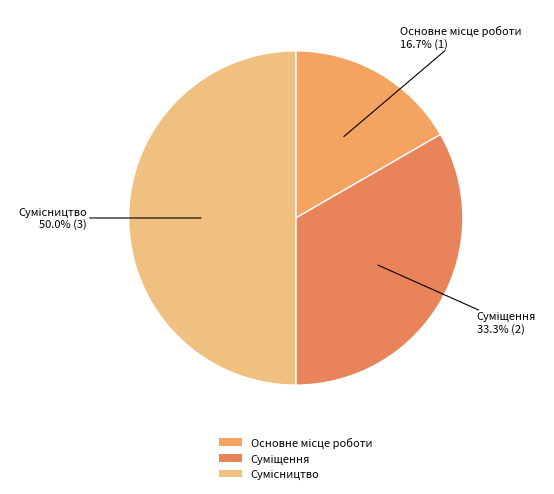

Count the number of slices in the pie.

3